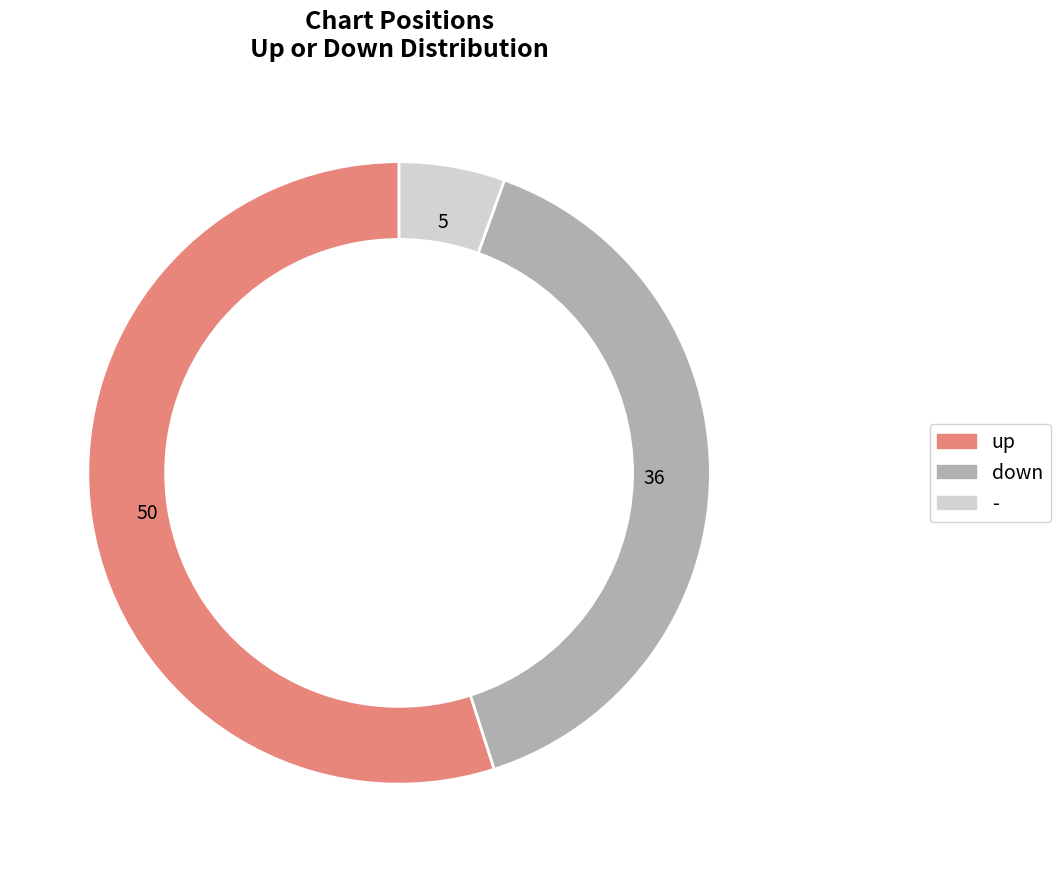

How many segments does this pie chart have?

3